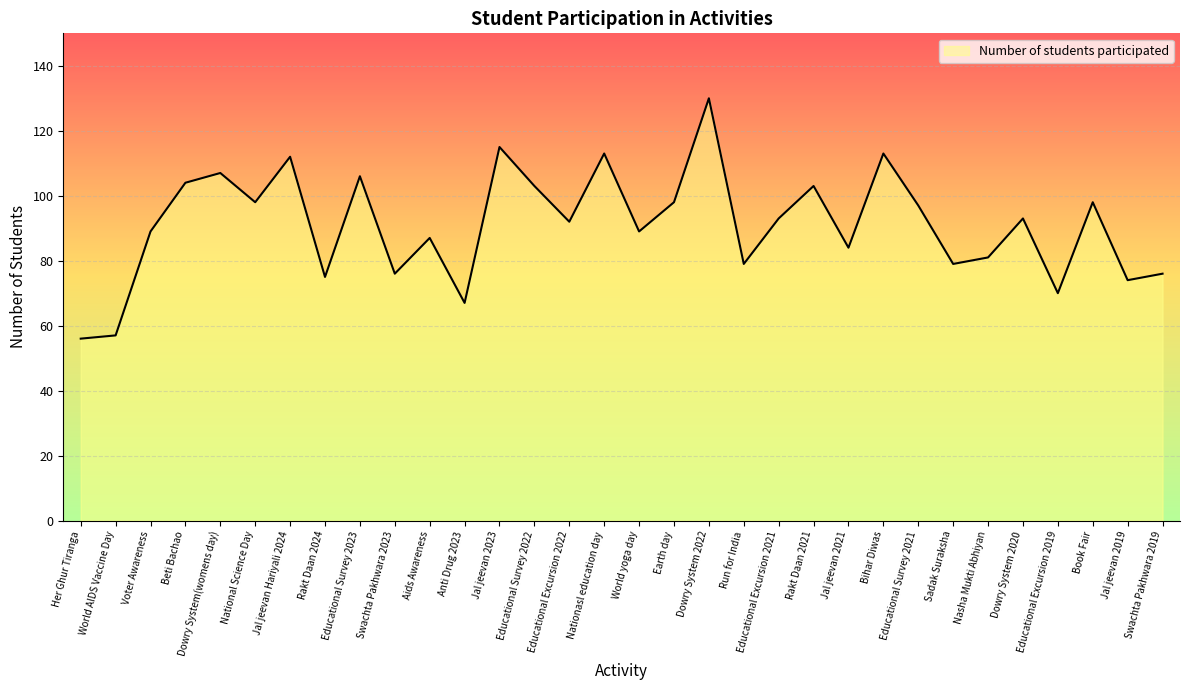

How many interior local peaks (higher than both neighbors) does the data have?

11